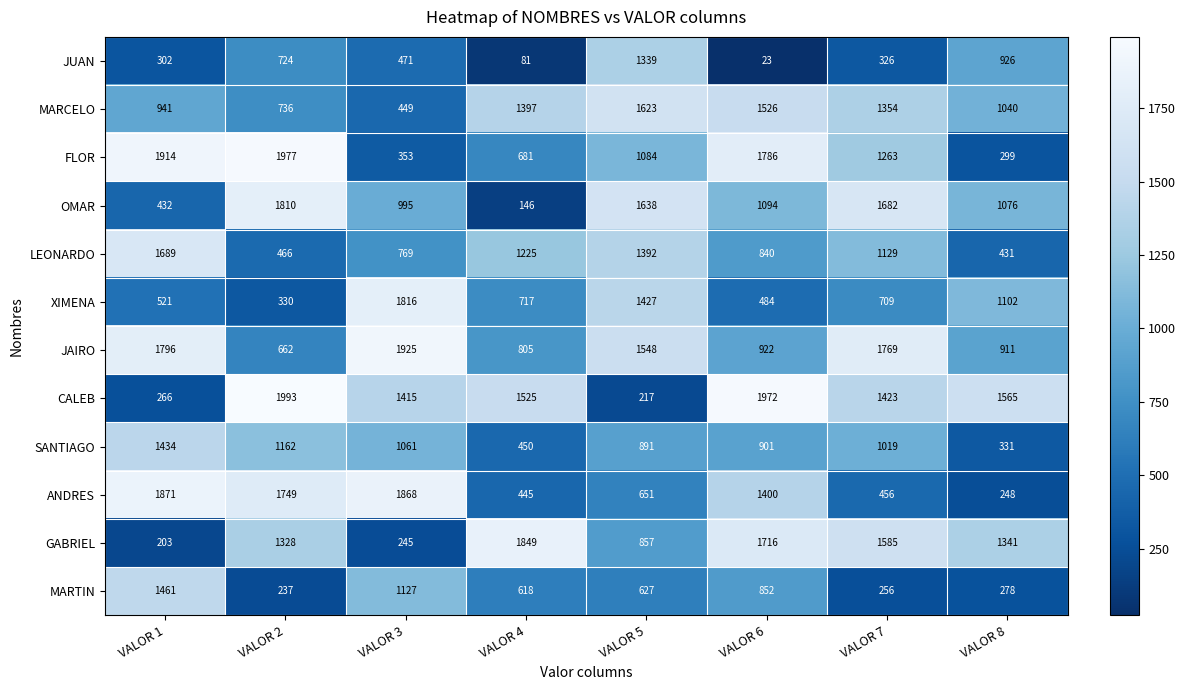

Between VALOR 3 and VALOR 8, which series saw the biggest shift?

ANDRES